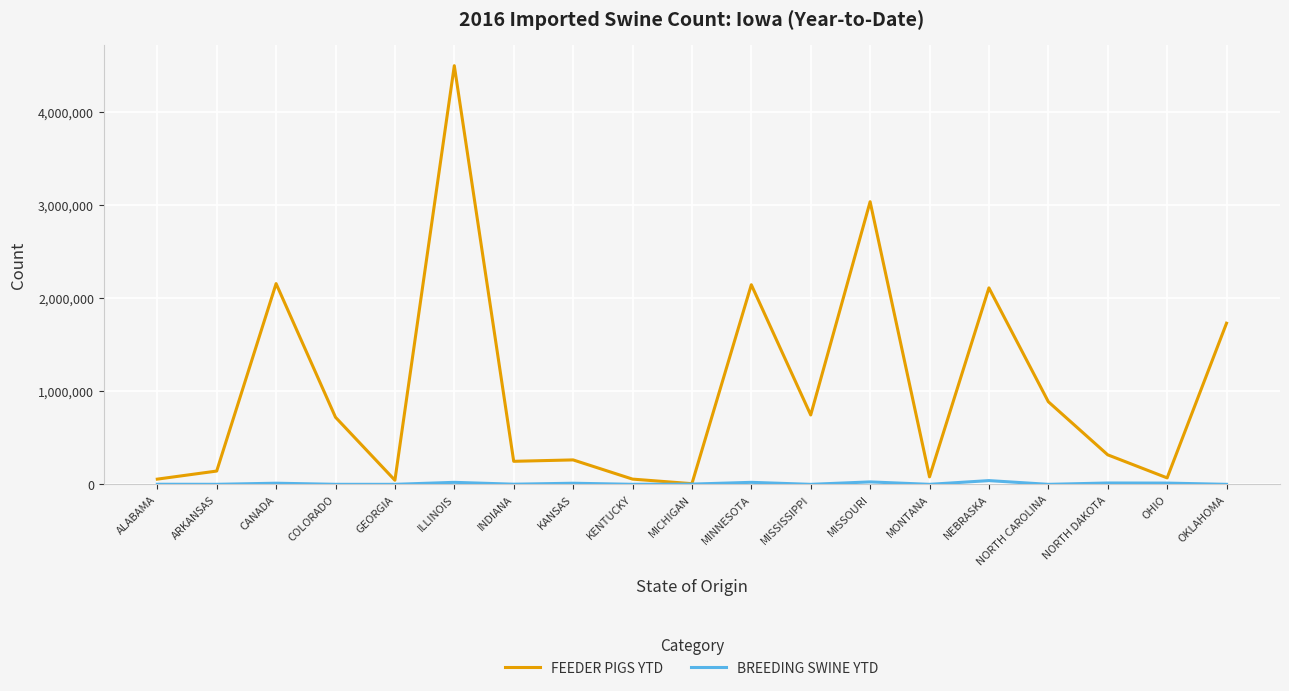

Is it true that FEEDER PIGS YTD equals 438864 at KANSAS?

False